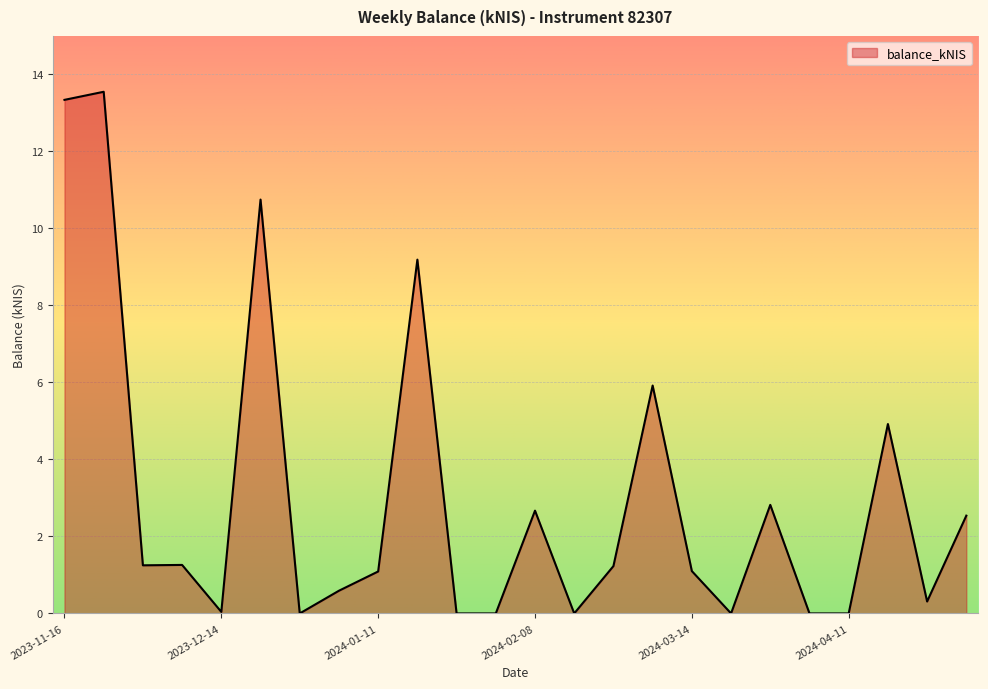

What is the greatest value displayed?

13.6